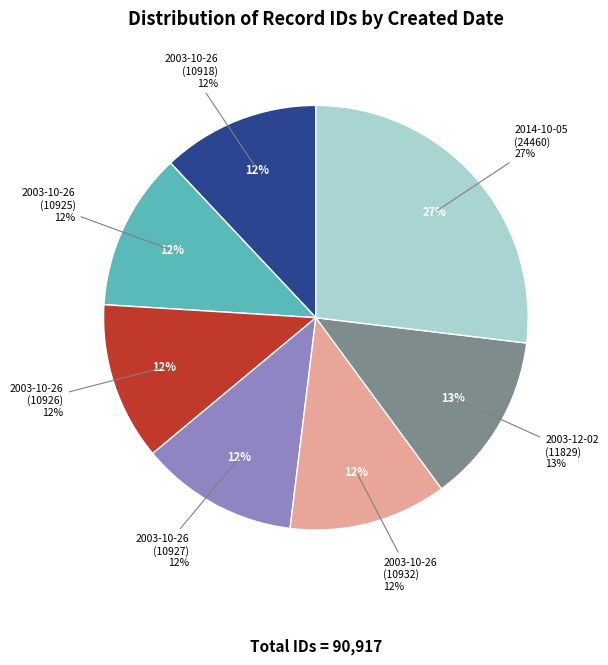

What percentage is the 2014-10-05 (24460) slice, to the nearest percent?

27%